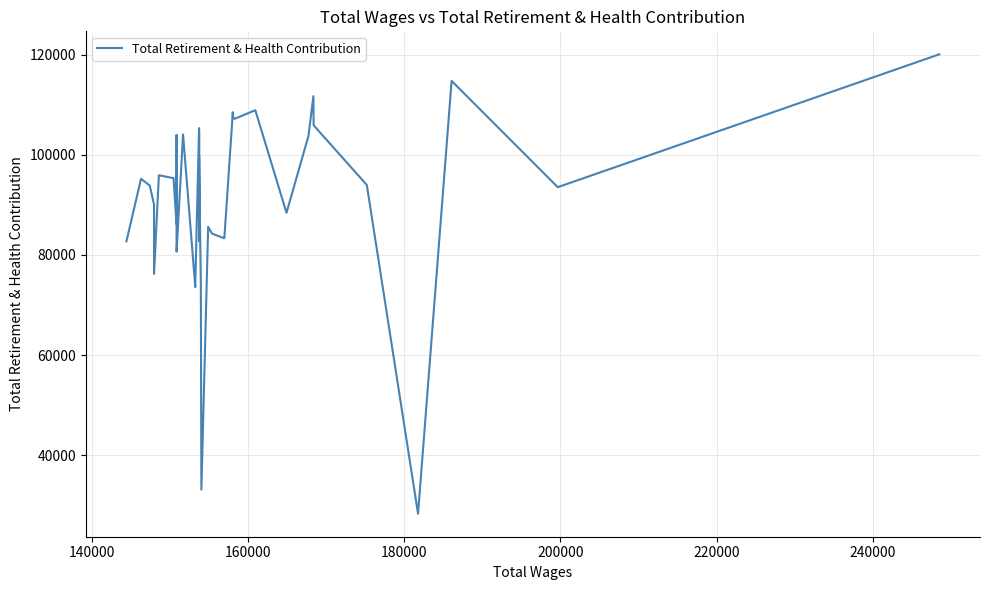

What is the difference between the maximum and minimum values?

91681